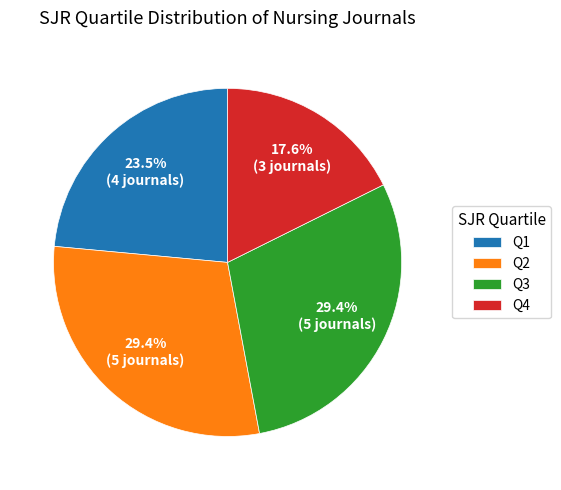

How many segments does this pie chart have?

4